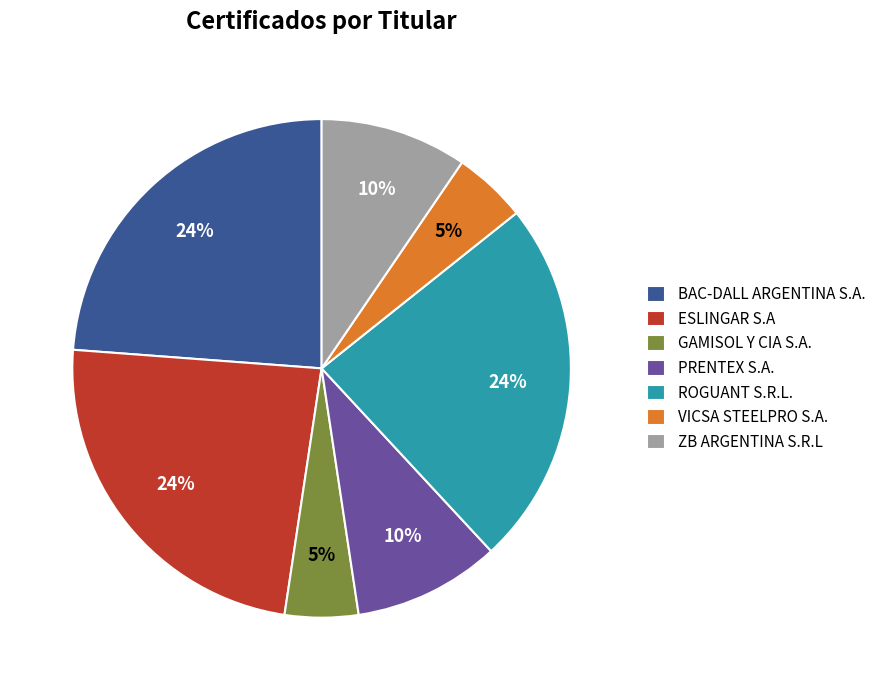

To the nearest percent, what percentage of the pie is BAC-DALL ARGENTINA S.A.?

24%